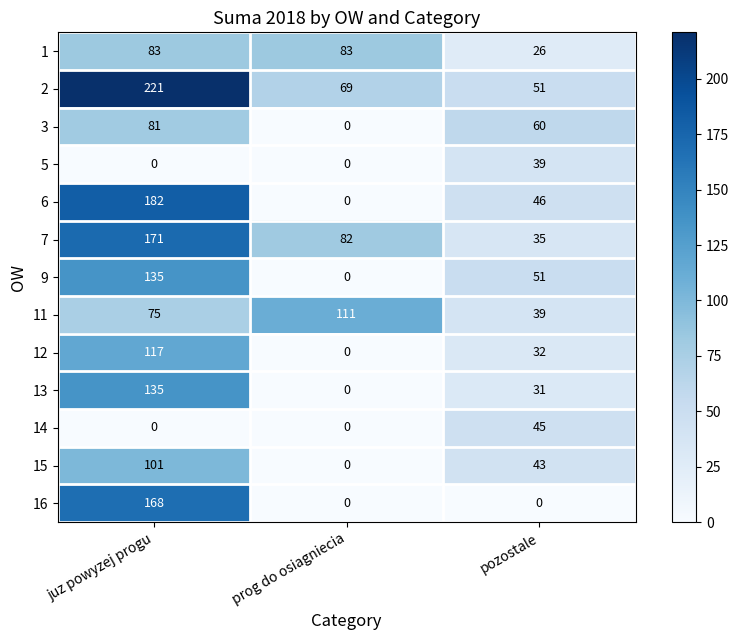

Which series has the largest total across all categories?

2